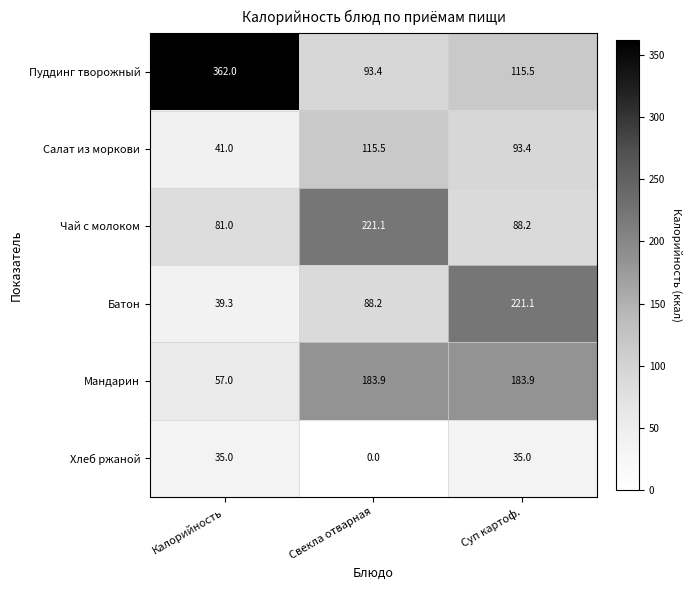

At which label is Пуддинг творожный closest to 227?

Суп картоф.